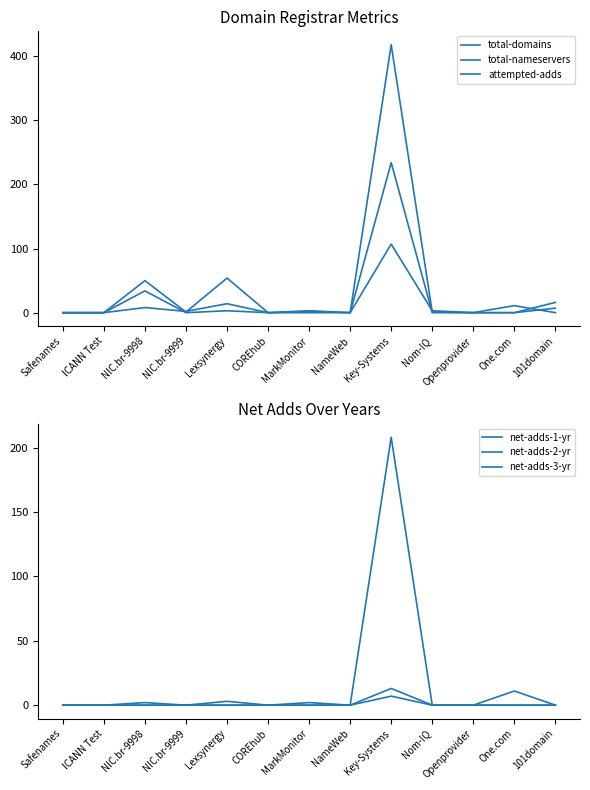

What is the label of the 7th point from the left?

MarkMonitor